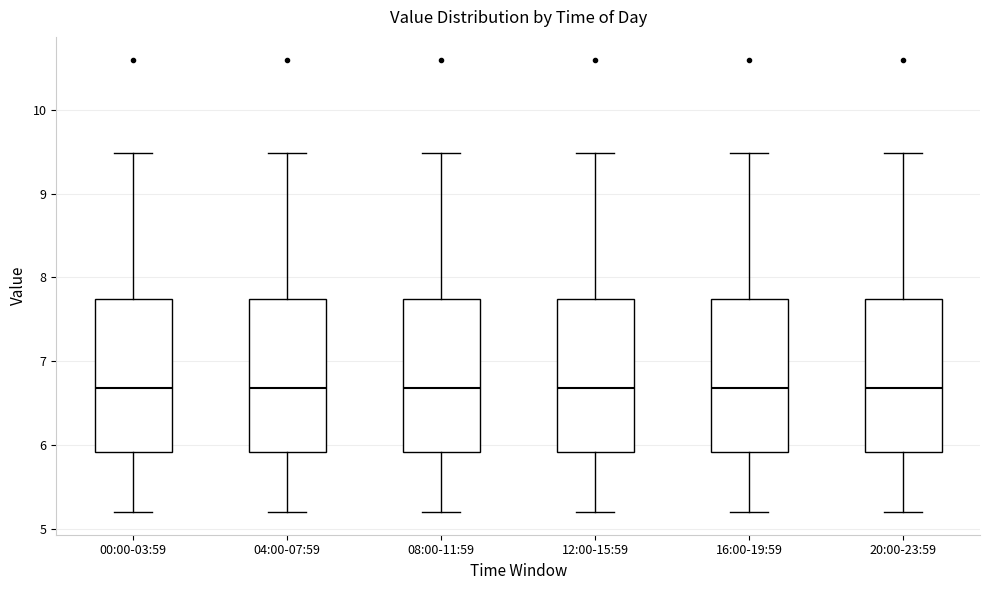

Reading left to right, read every box against the y-axis: the position of its median line, the range the box covers, and the ends of its whiskers. The values are not printed on the chart, so give them approximately, as read against the axis.

00:00-03:59: median 6.7, box 5.9 to 7.7, whiskers 5.2 to 9.5
04:00-07:59: median 6.7, box 5.9 to 7.7, whiskers 5.2 to 9.5
08:00-11:59: median 6.7, box 5.9 to 7.7, whiskers 5.2 to 9.5
12:00-15:59: median 6.7, box 5.9 to 7.7, whiskers 5.2 to 9.5
16:00-19:59: median 6.7, box 5.9 to 7.7, whiskers 5.2 to 9.5
20:00-23:59: median 6.7, box 5.9 to 7.7, whiskers 5.2 to 9.5